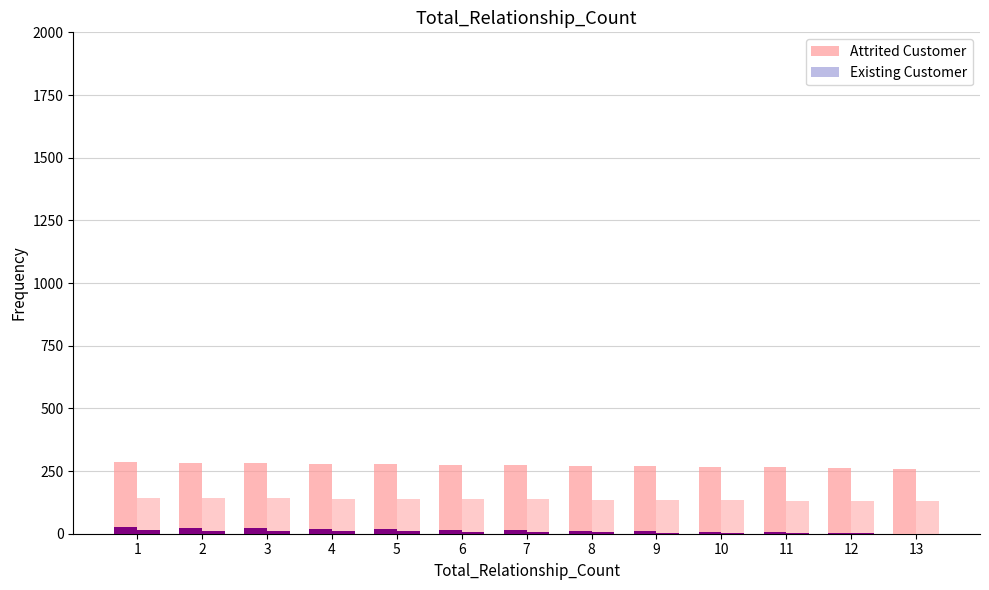

At which label does Existing Customer first exceed 13?

1